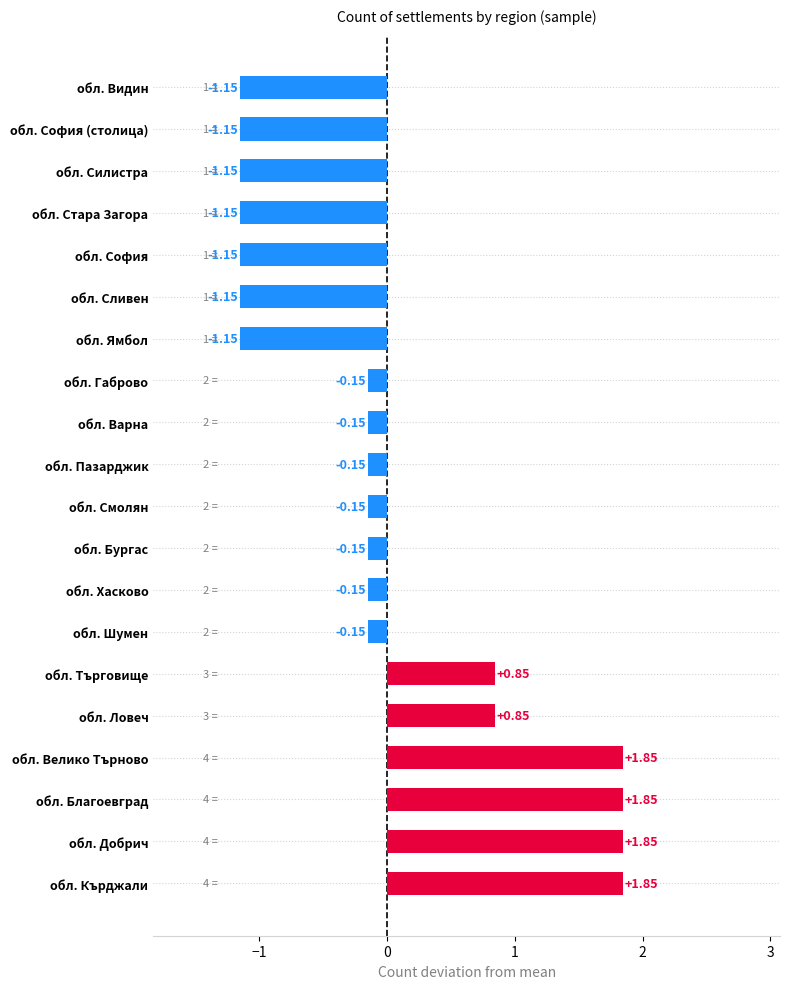

What is the change in value from обл. Благоевград to обл. Силистра?

-3.0